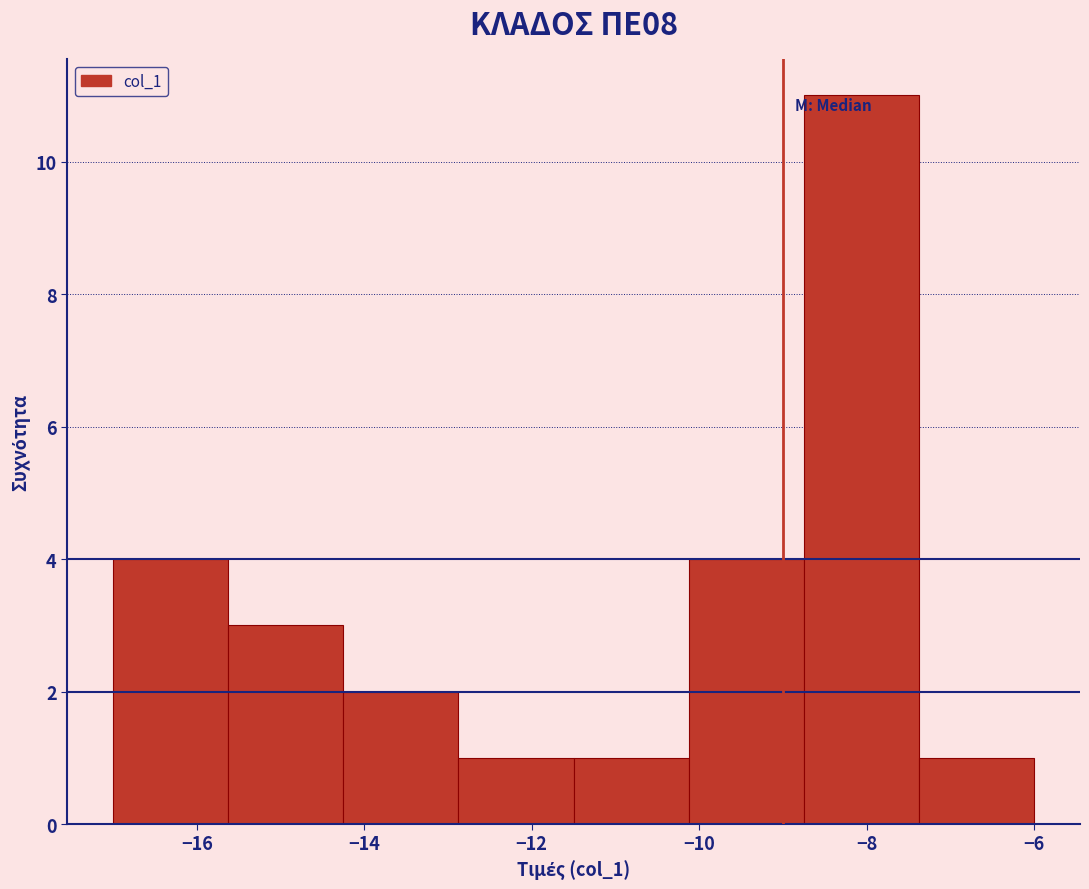

Reading left to right, list every bar in this chart as the range it spans on the x-axis followed by its height. Neither the bar edges nor the heights are printed on the chart, so give them approximately, as read against the axes.

-17.0 to -15.6: 4
-15.6 to -14.2: 3
-14.2 to -12.8: 2
-12.8 to -11.4: 1
-11.4 to -10.2: 1
-10.2 to -8.8: 4
-8.8 to -7.4: 11
-7.4 to -6.0: 1